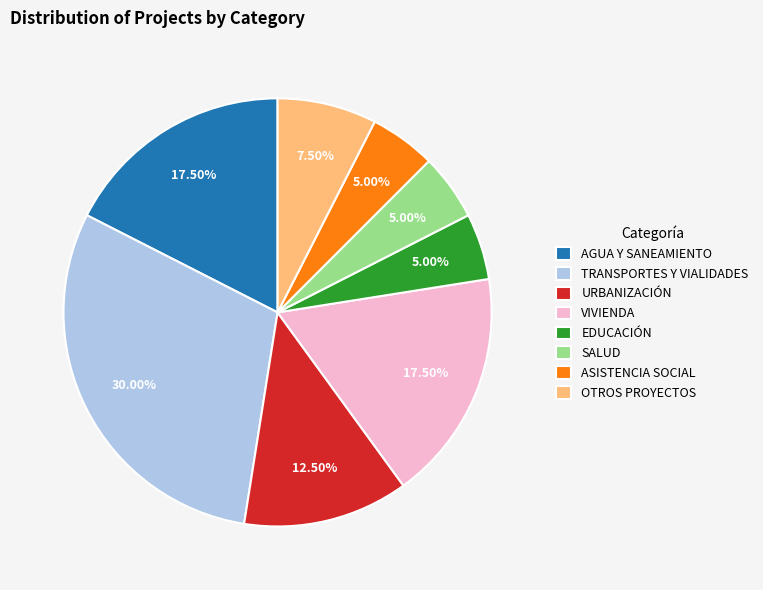

Does any single category account for the majority?

No